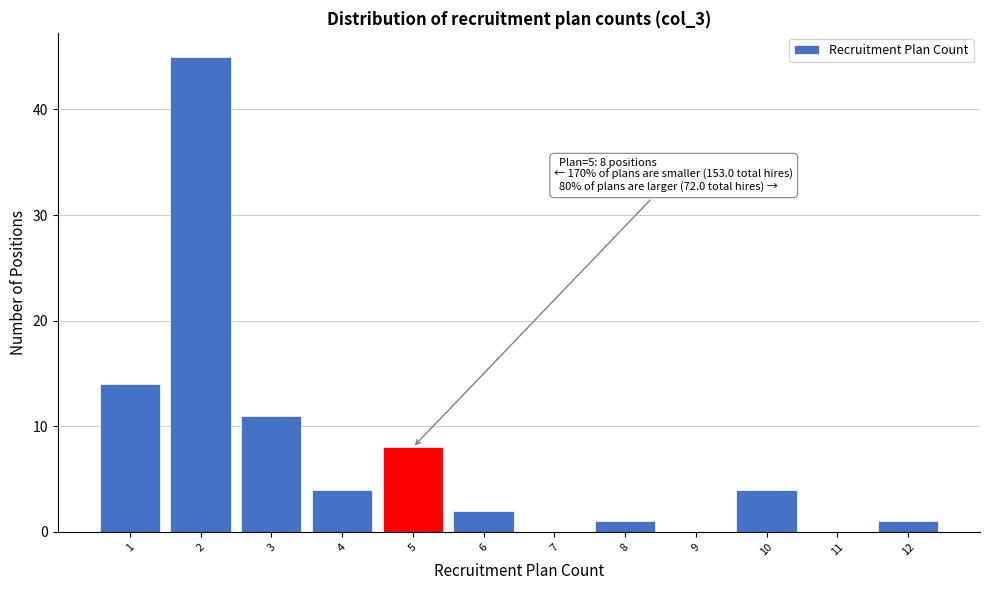

Over which range of the x-axis is the bar tallest?

1.5 to 2.5